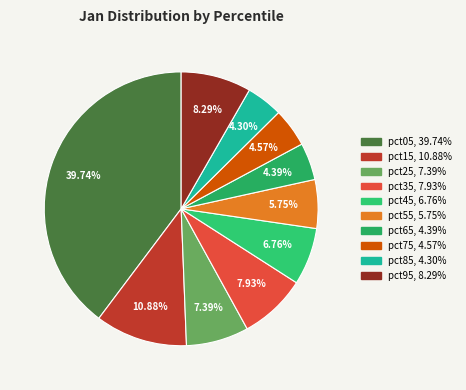

How many slices are in this pie chart?

10